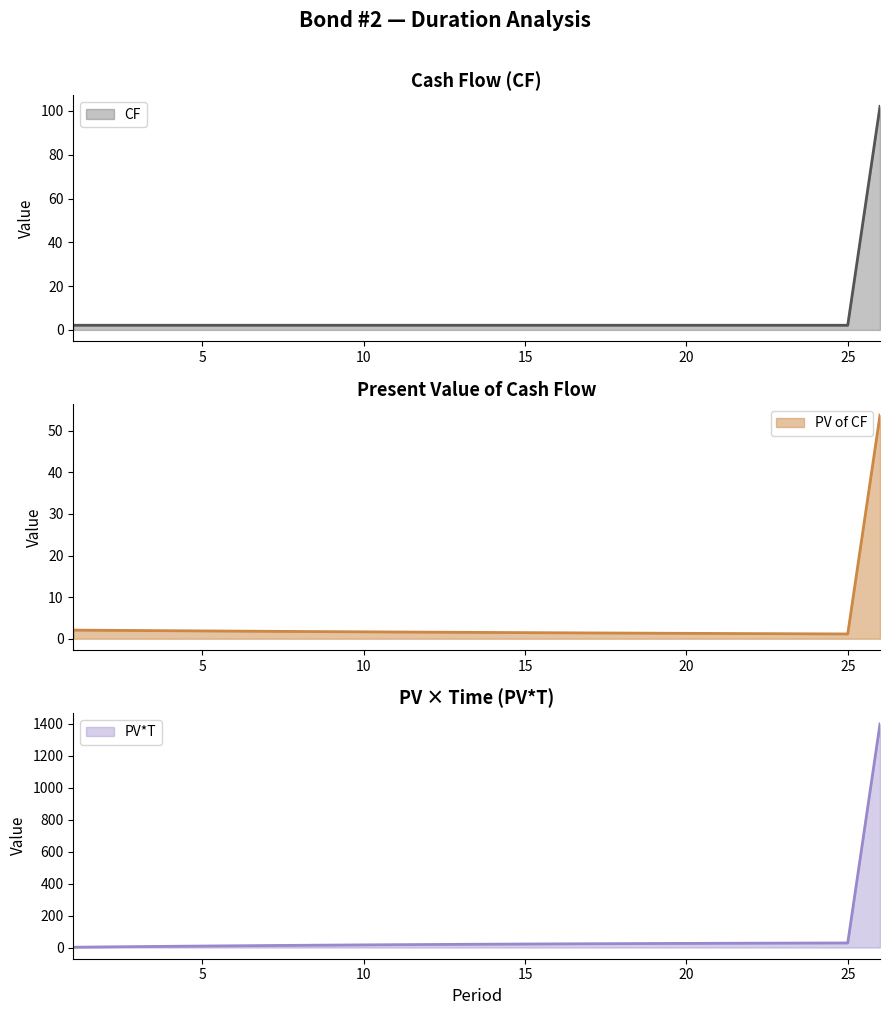

Is it true that PV*T equals 28.2 at 24?

True